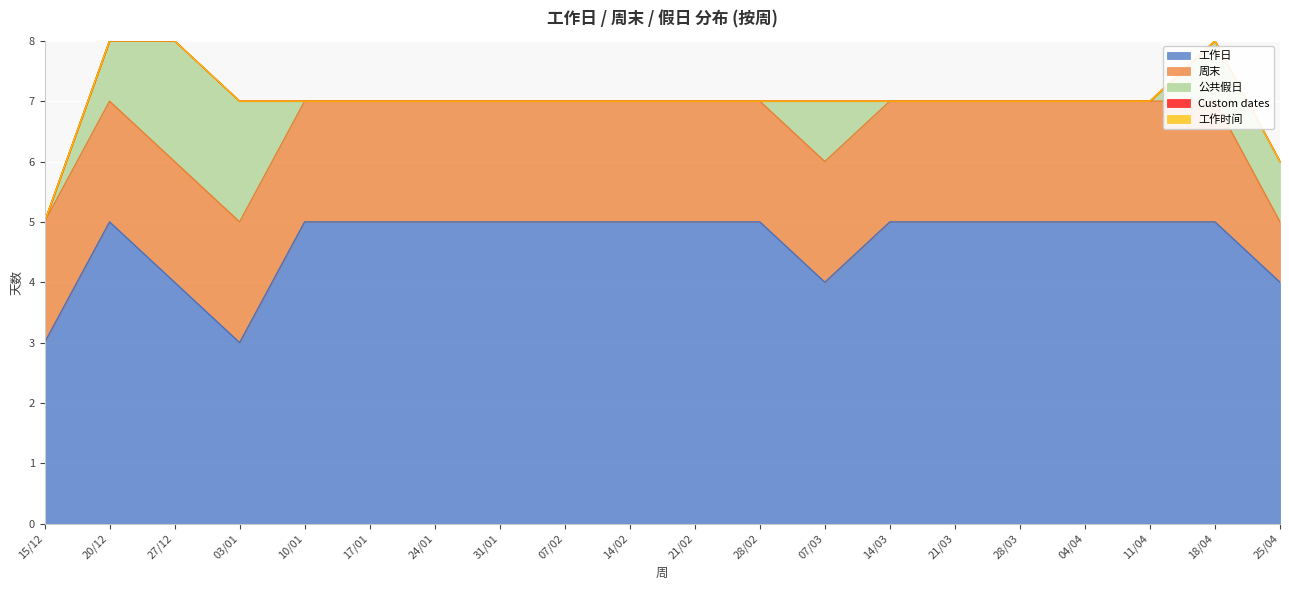

True or false: 工作时间 and Custom dates cross at least once.

False